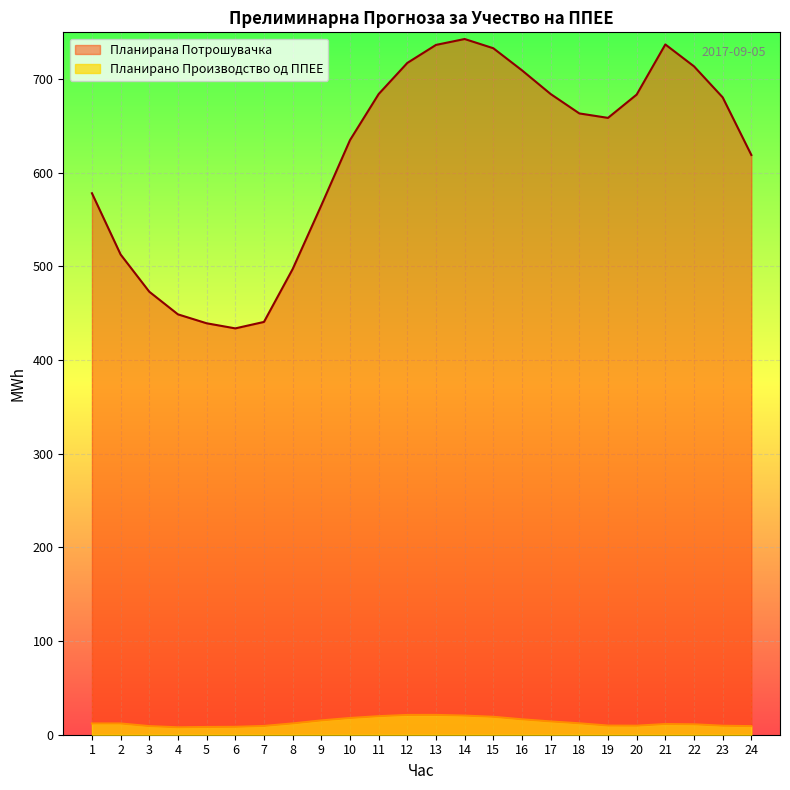

Which has a higher value, 18 or 4?

18